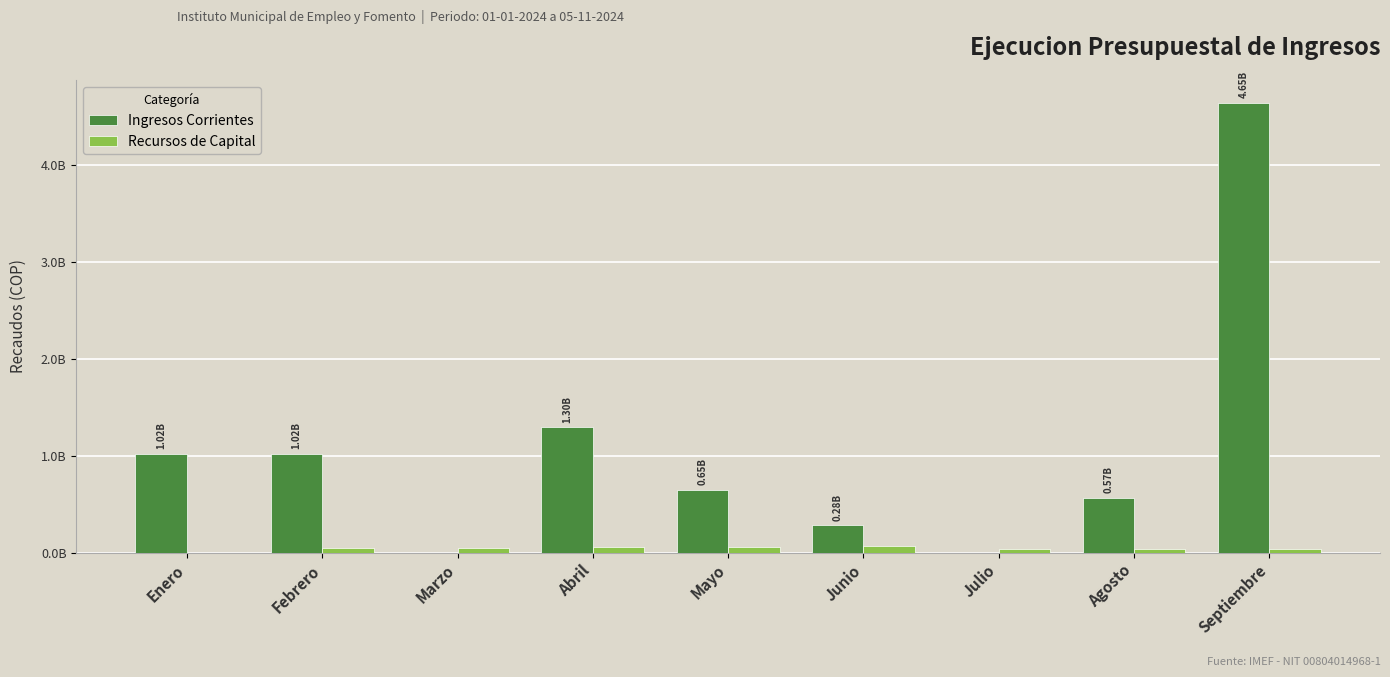

Is it true that Ingresos Corrientes equals 351262783.7 at Febrero?

False